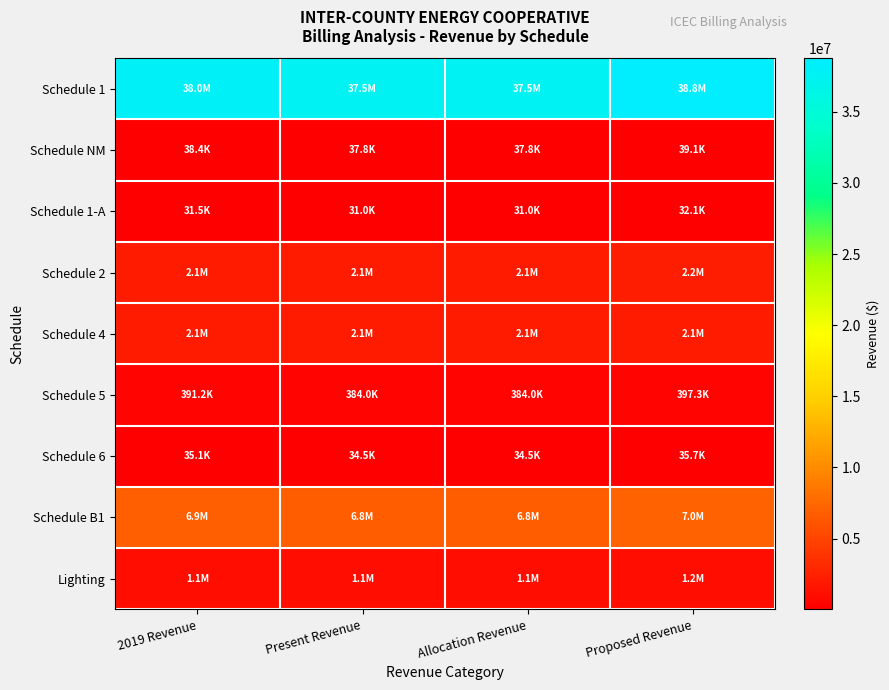

What is the spread (max minus min) of values at 2019 Revenue?

38018196.7